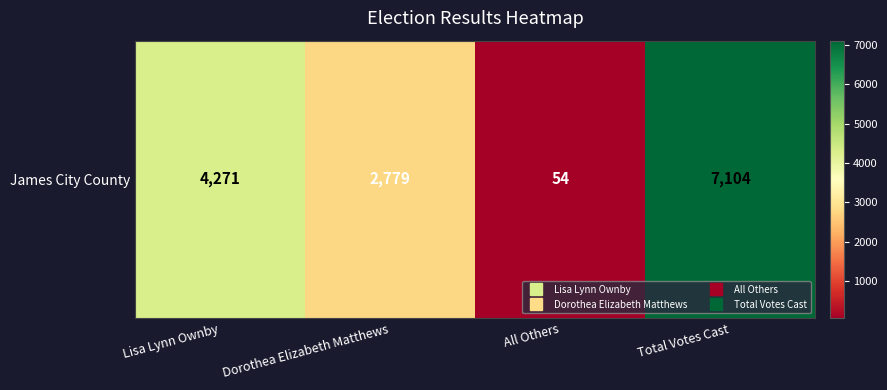

Reading left to right, extract all data points from this chart.

Lisa Lynn Ownby=4271	Dorothea Elizabeth Matthews=2779	All Others=54	Total Votes Cast=7104